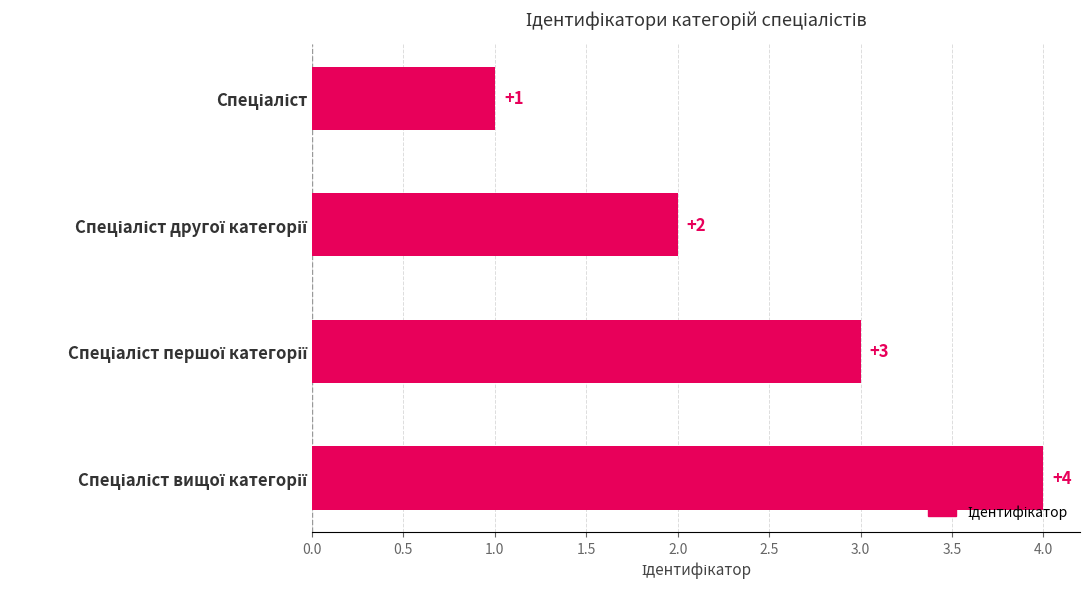

What is the difference between the maximum and minimum values?

3